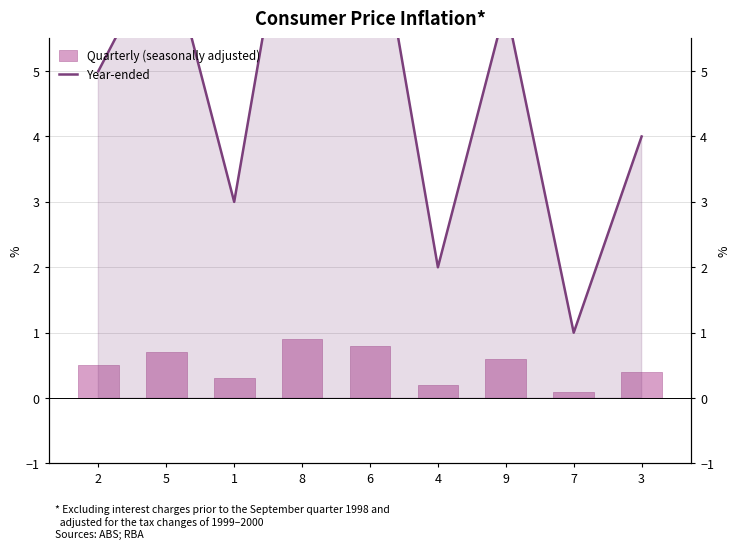

Rank the categories by Quarterly (seasonally adjusted) value from highest to lowest.

8, 6, 5, 9, 2, 3, 1, 4, 7